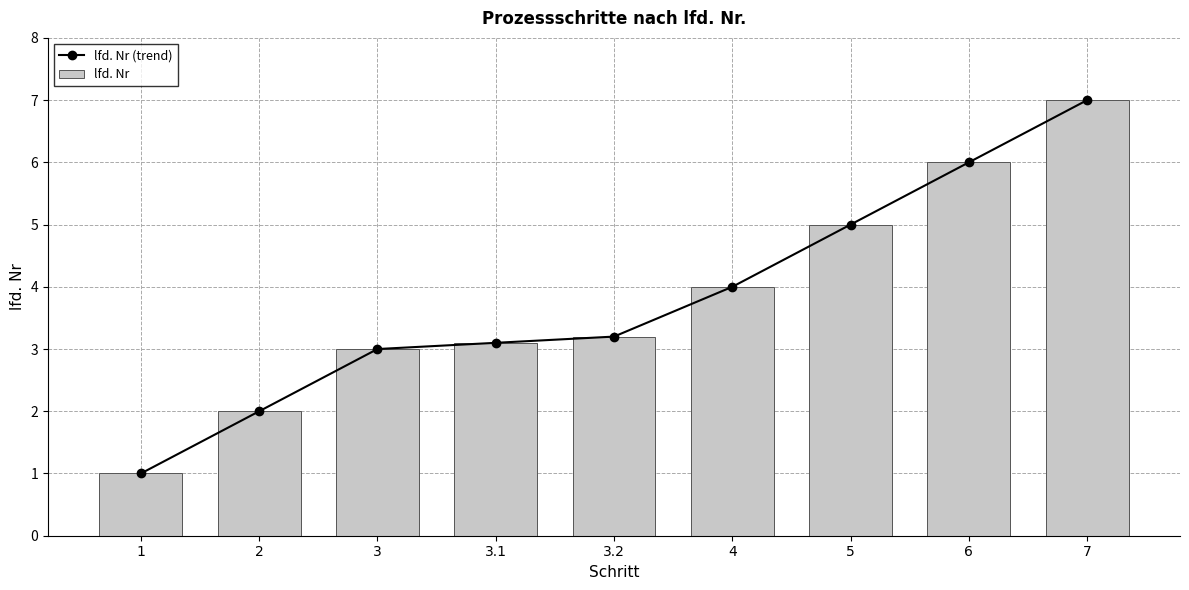

True or false: lfd. Nr has a value of 3.0 at 3.

True